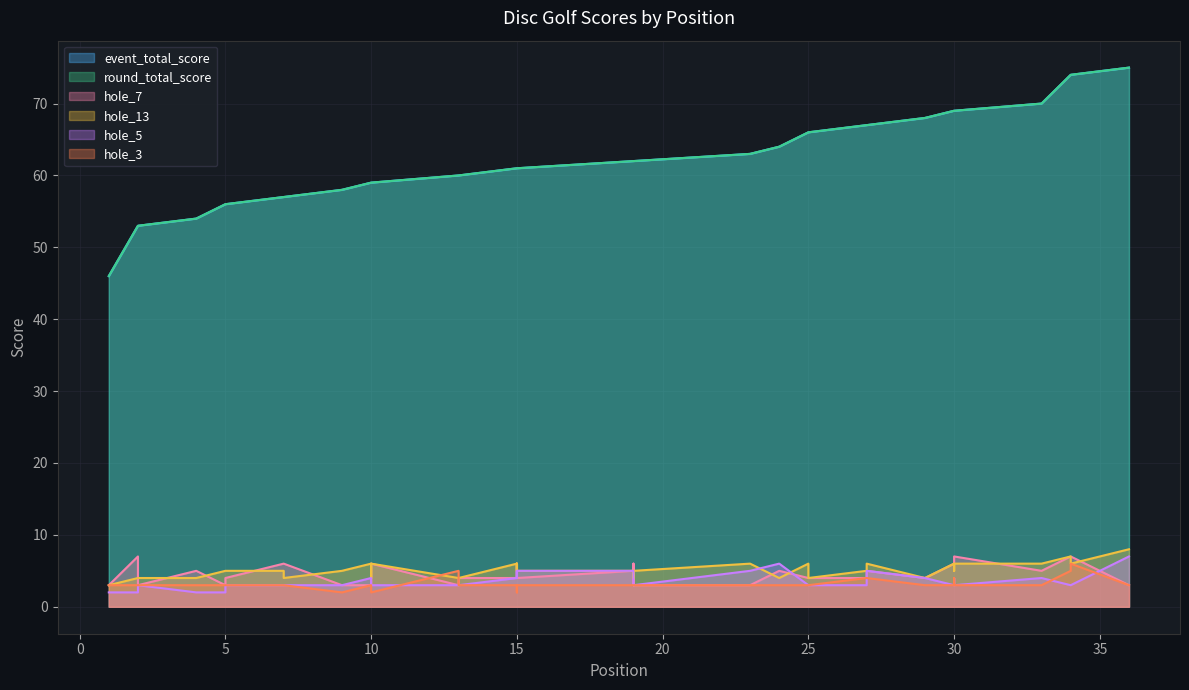

True or false: round_total_score has a value of 59 at 10.

True